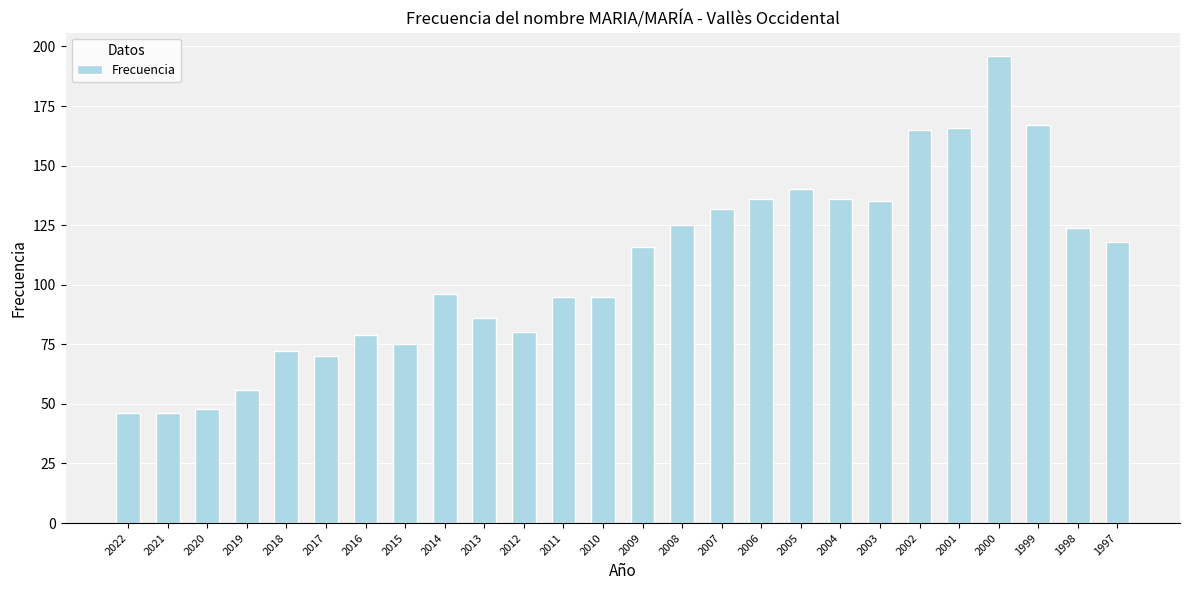

Is it true that the value at 2006 is 207?

False